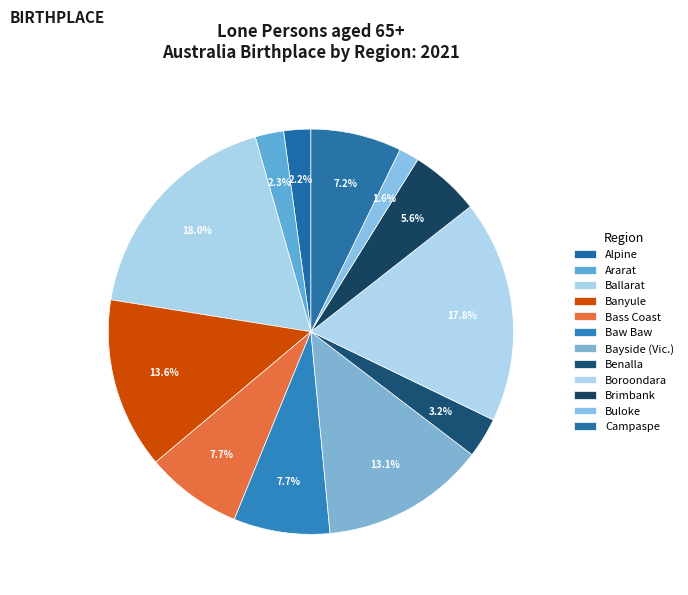

Which slice is the largest?

Ballarat